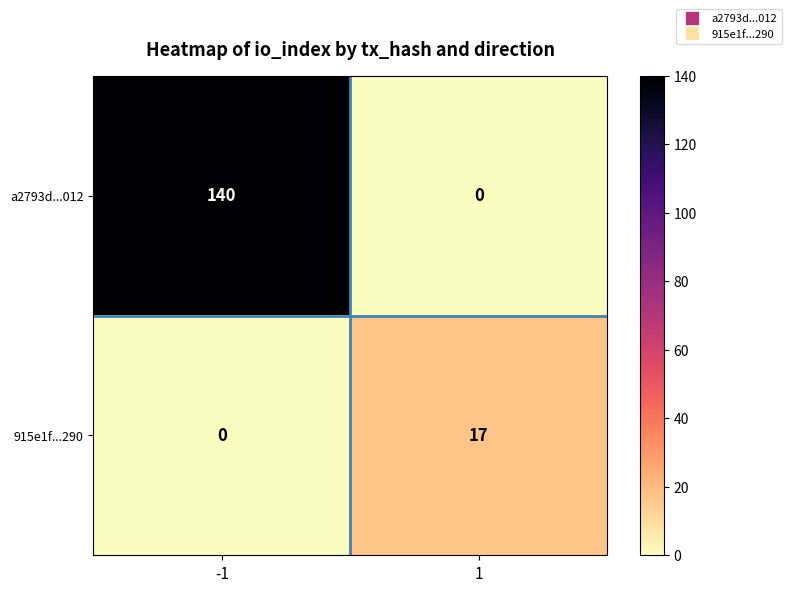

What is the greatest value displayed?

140